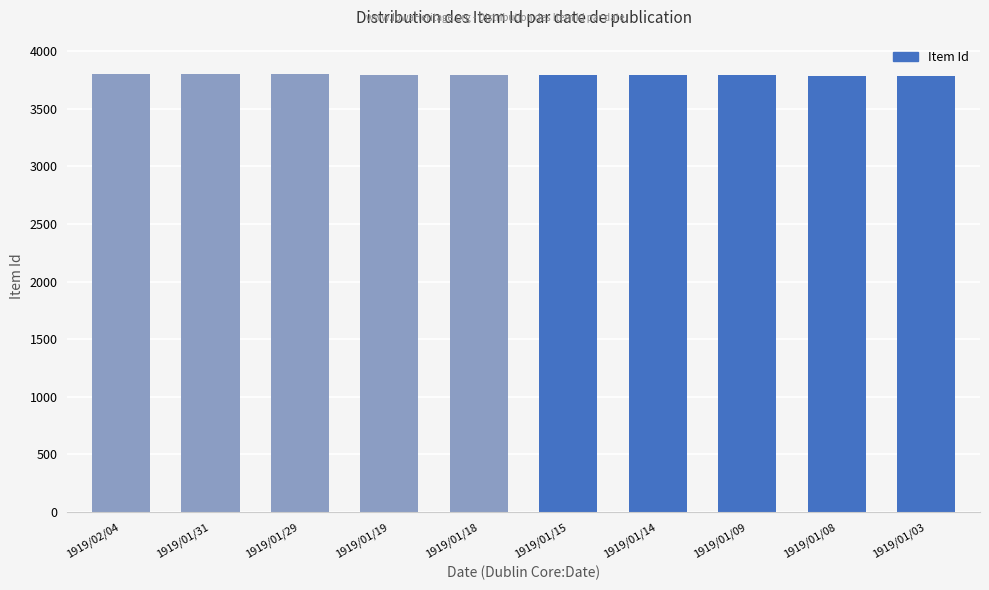

What position from the left is 1919/01/29?

3